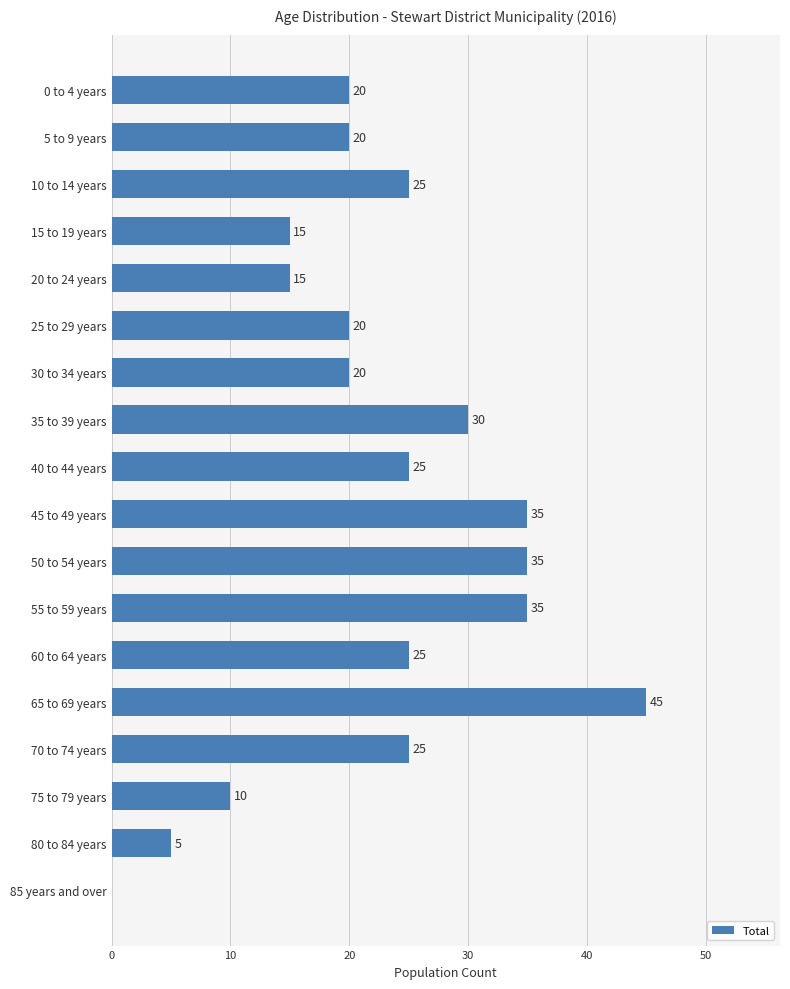

Reading top to bottom, extract all data points from this chart.

0 to 4 years=20	5 to 9 years=20	10 to 14 years=25	15 to 19 years=15	20 to 24 years=15	25 to 29 years=20	30 to 34 years=20	35 to 39 years=30	40 to 44 years=25	45 to 49 years=35	50 to 54 years=35	55 to 59 years=35	60 to 64 years=25	65 to 69 years=45	70 to 74 years=25	75 to 79 years=10	80 to 84 years=5	85 years and over=0